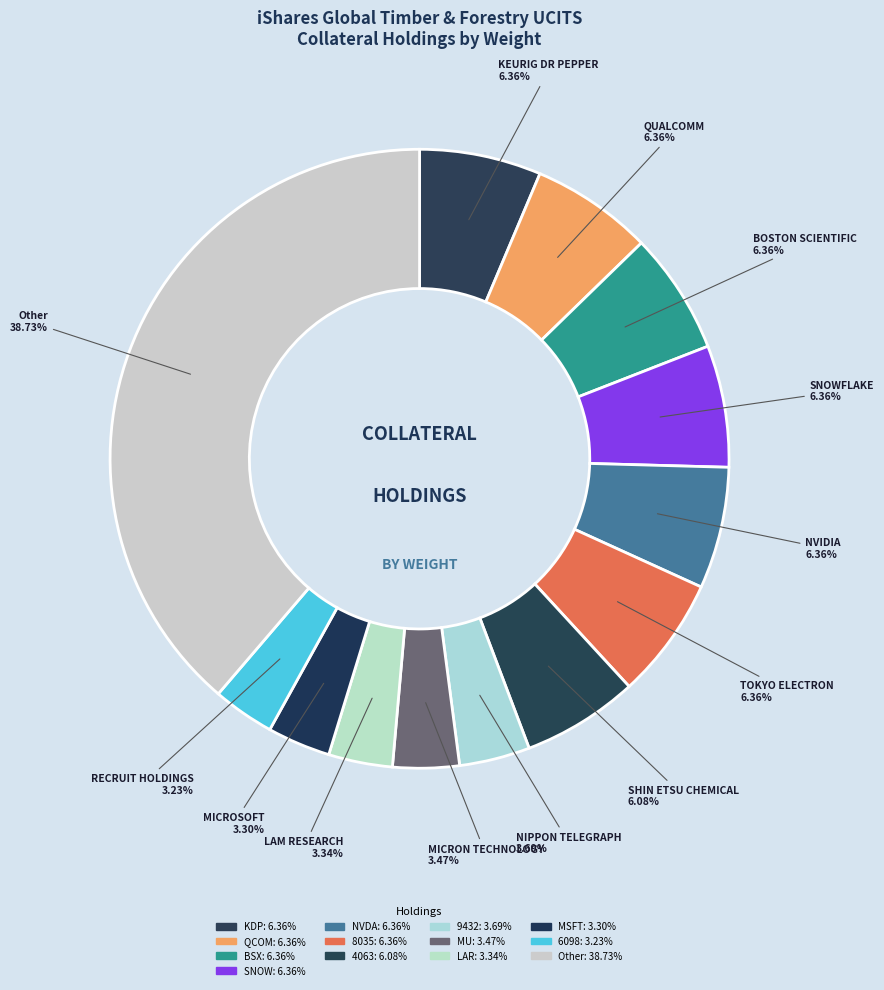

Count the number of slices in the pie.

13